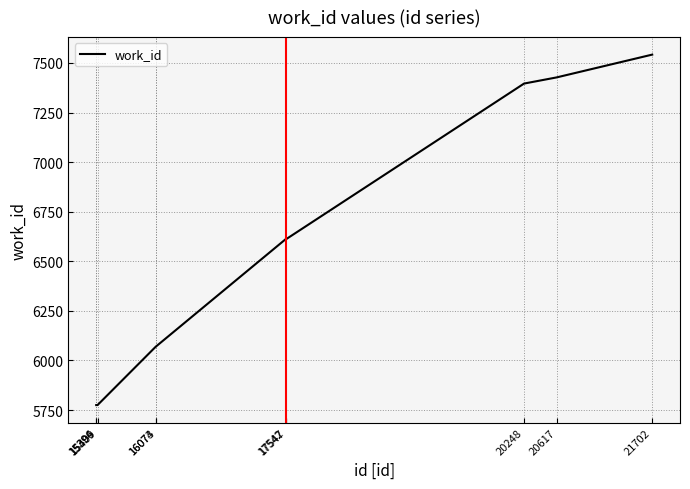

Is it true that the value at 16074 is 6071?

True